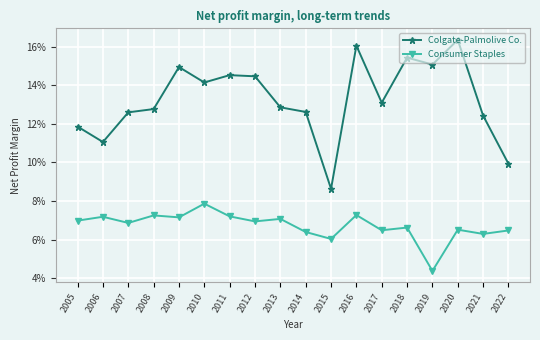

Does the chart have visible grid lines?

Yes